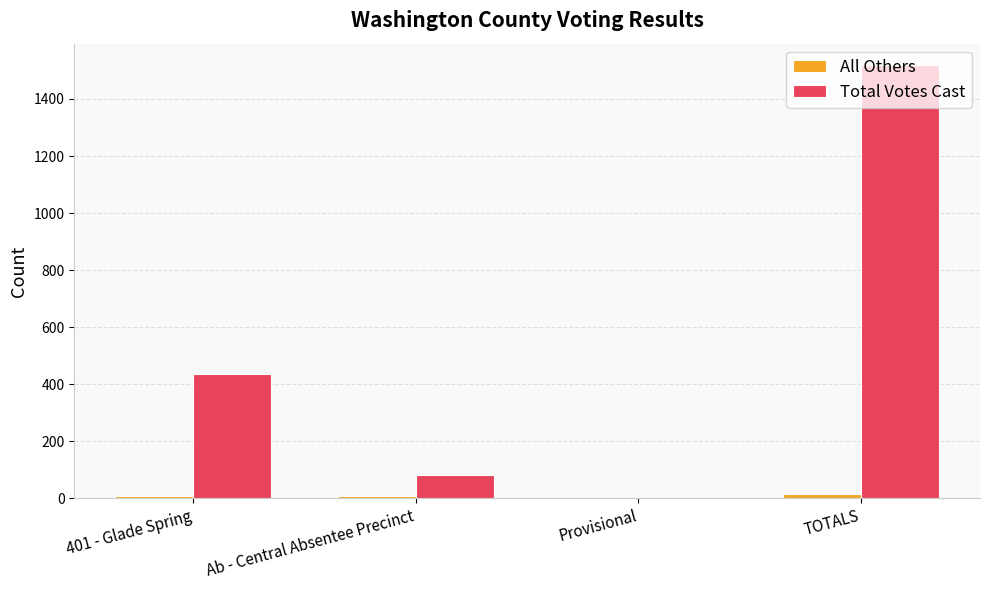

The value of All Others at Provisional is 0. True or false?

True